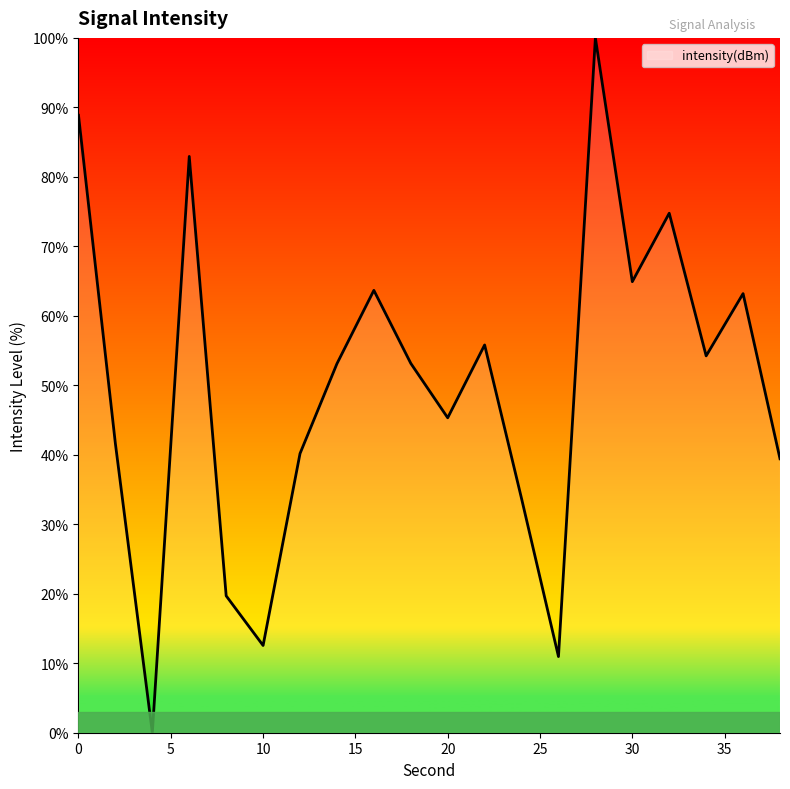

What is the difference between the maximum and minimum values?

100.0